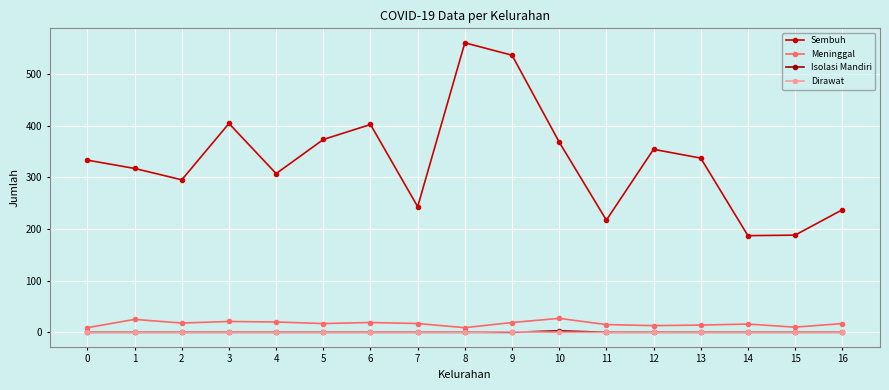

Is it true that Isolasi Mandiri equals 3 at 10?

True